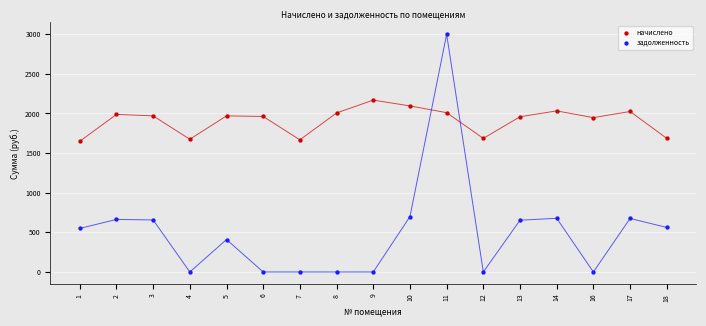

What are all the series names shown in the legend?

начислено, задолженность